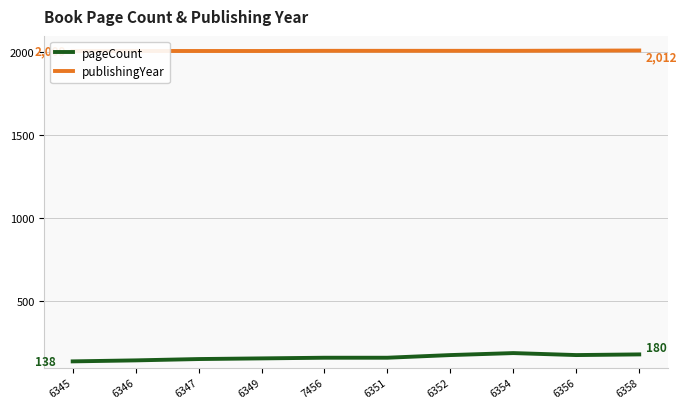

What is the total value across all series at 6354?

2198